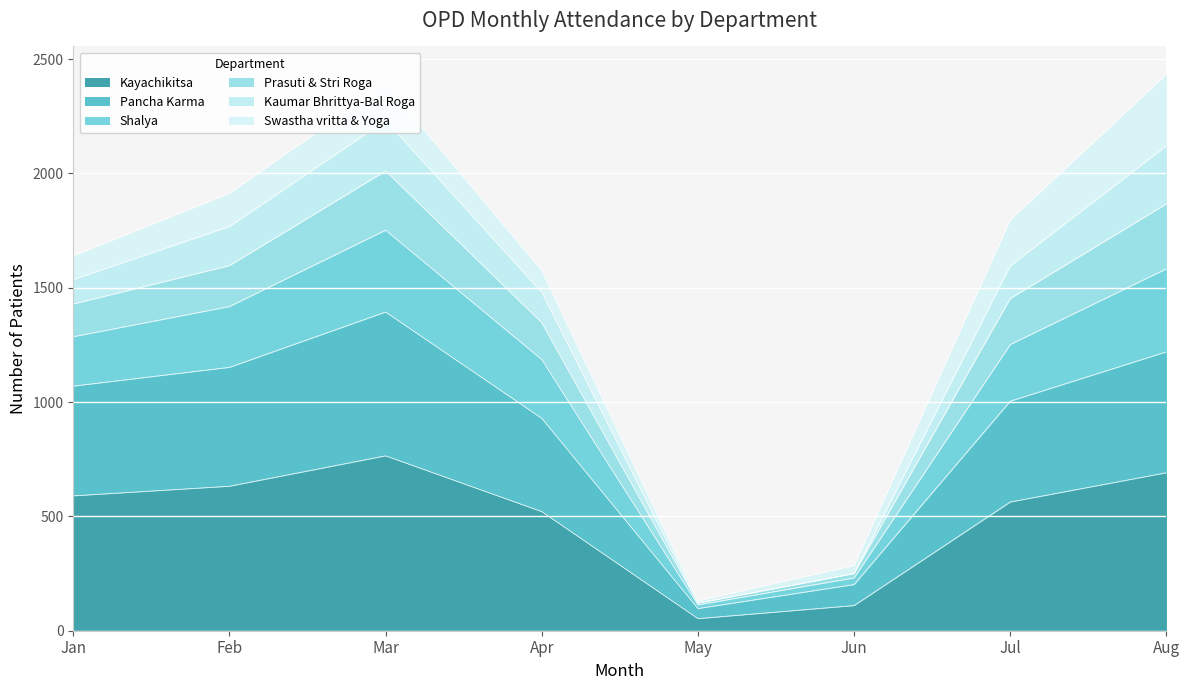

At how many categories does at least one series exceed 1256?

6